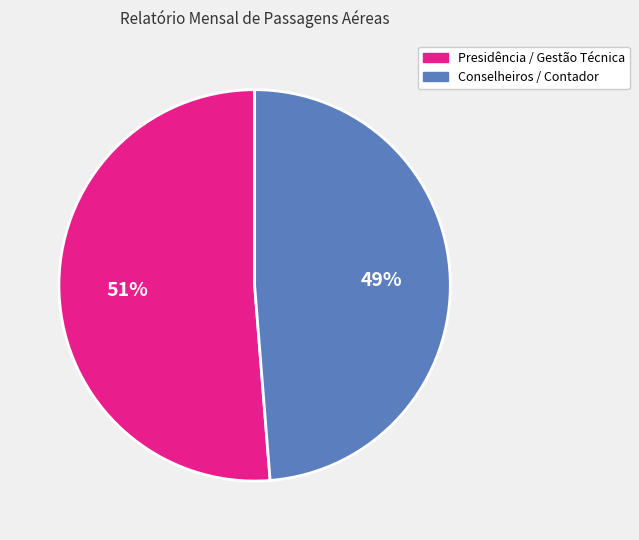

To the nearest percent, what is the average slice percentage?

50%